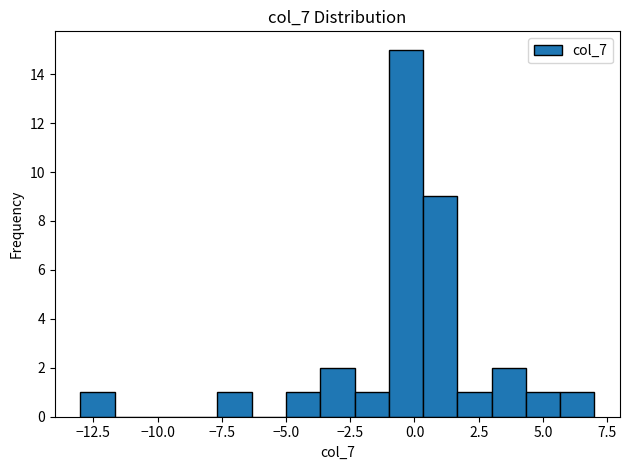

Around what value on the x-axis is the tallest bar? Give the approximate position of its centre, as read against the axis.

-0.5